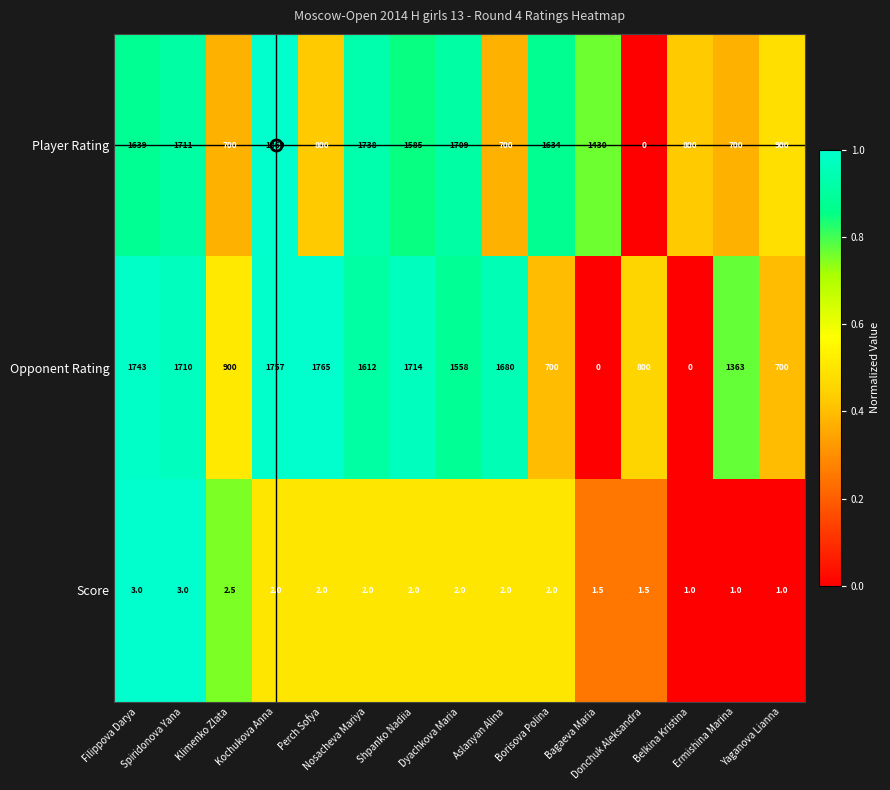

How many values in Player Rating are above zero?

14